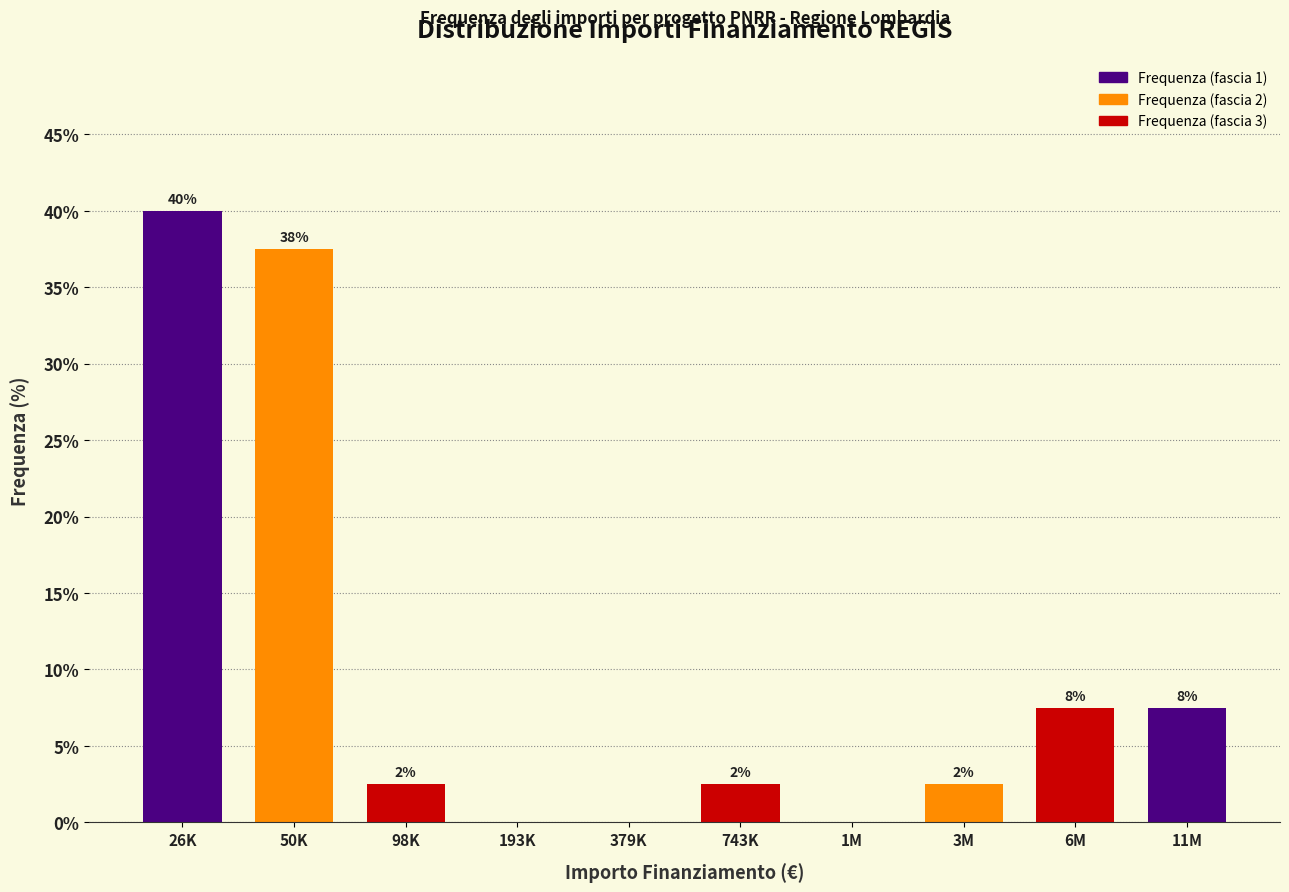

Are the bars horizontal?

No